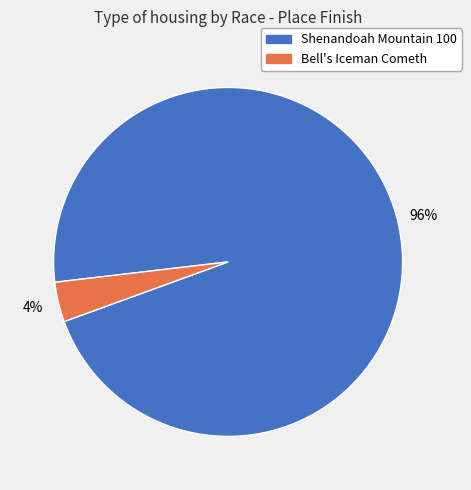

How many slices are in this pie chart?

2